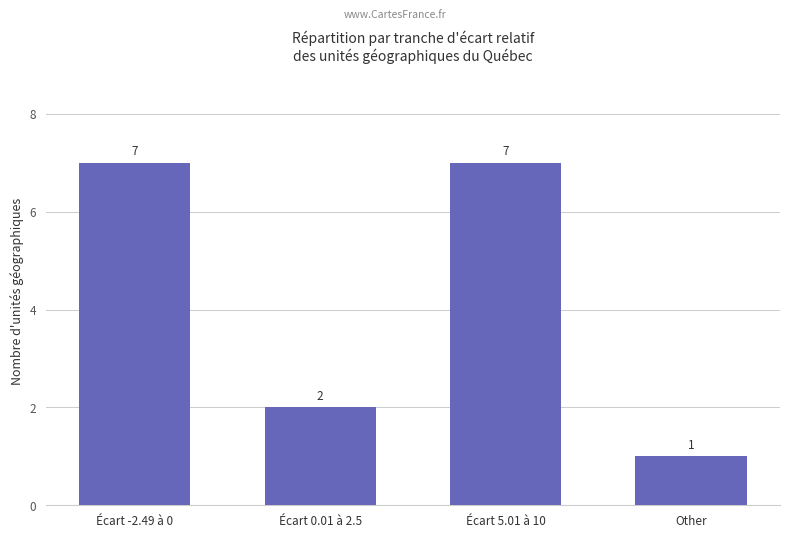

What is the sum of the values at Écart 0.01 à 2.5 and Écart 5.01 à 10?

9